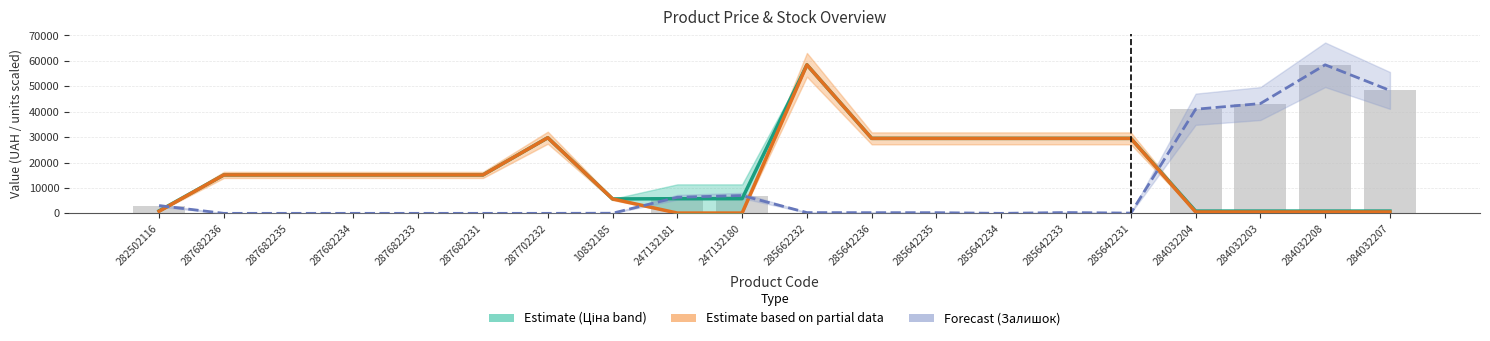

At which label is Залишок (scaled) closest to 29213?

284032204